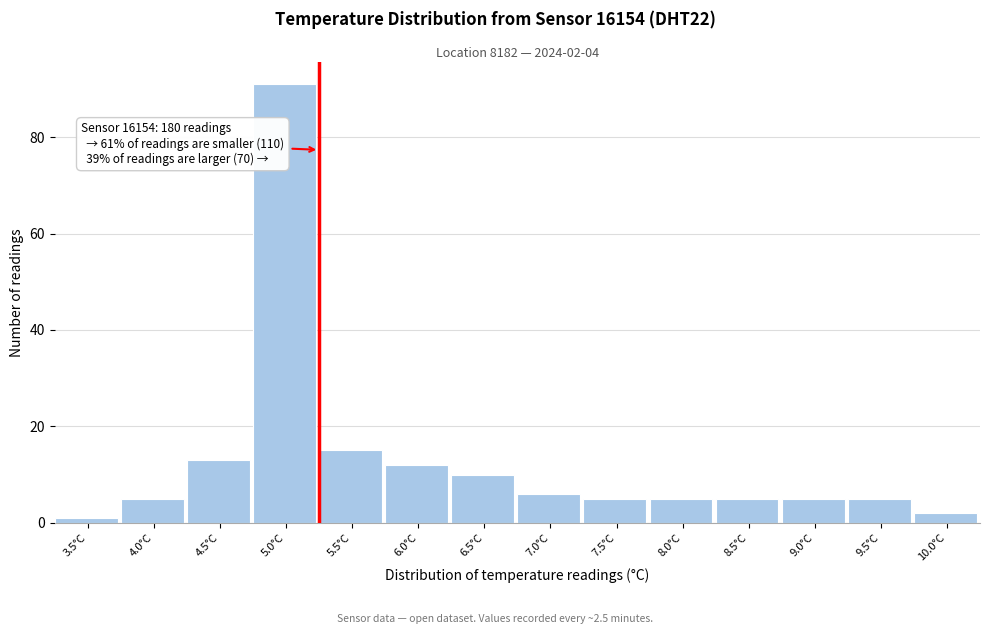

Reading right to left, transcribe all the data shown in this chart.

2	5	5	5	5	5	6	10	12	15	91	13	5	1